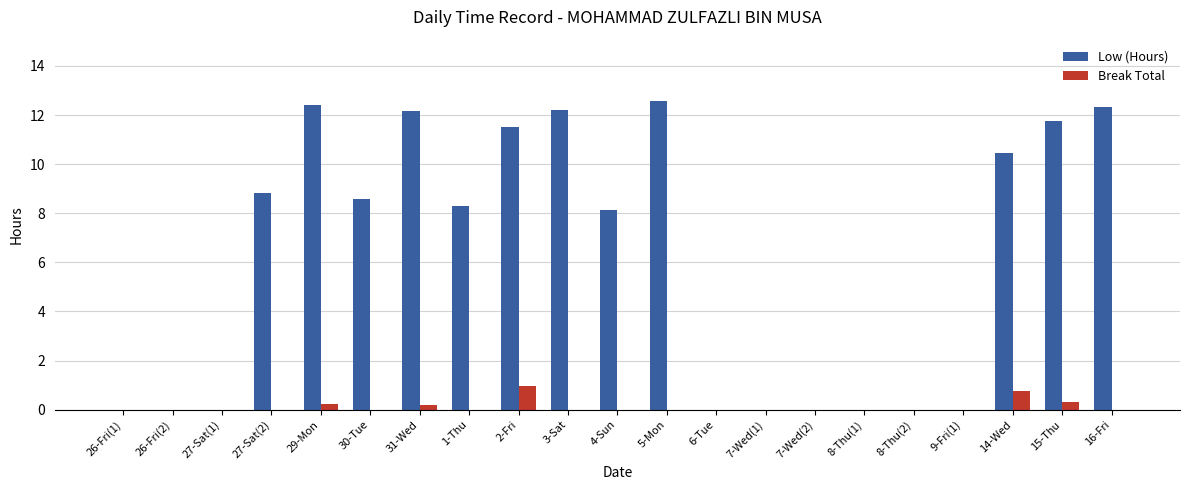

Are the bars horizontal?

No